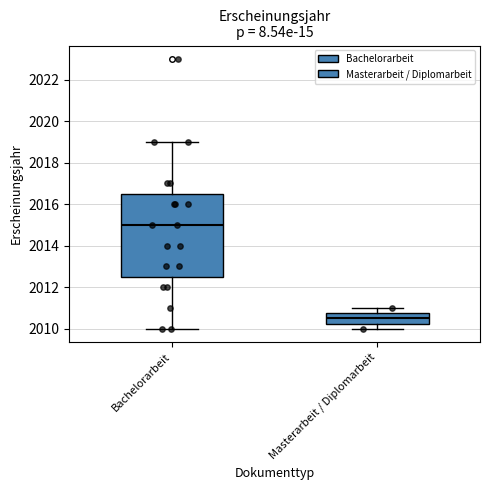

Which box is the tallest, from its lower edge to its upper edge?

Bachelorarbeit